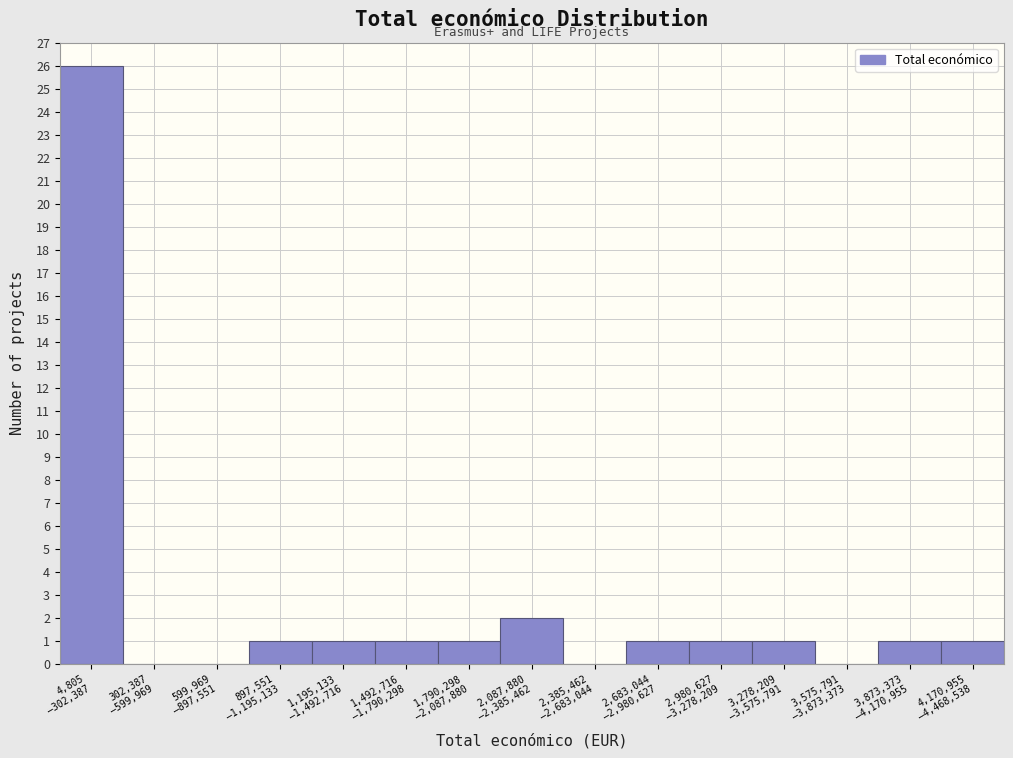

What is the maximum value shown in the chart?

26